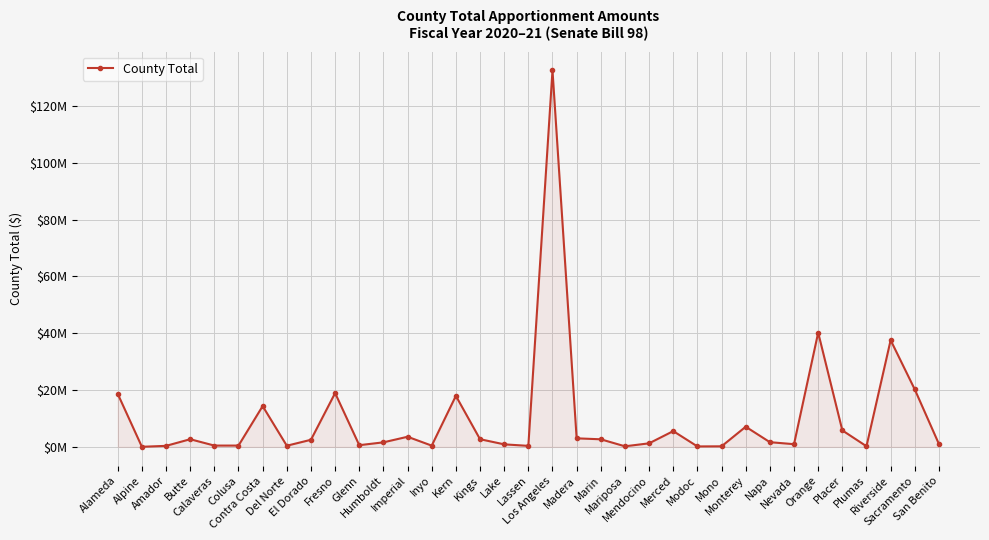

Approximately how many times larger is the value at Merced compared to Imperial?

1.6